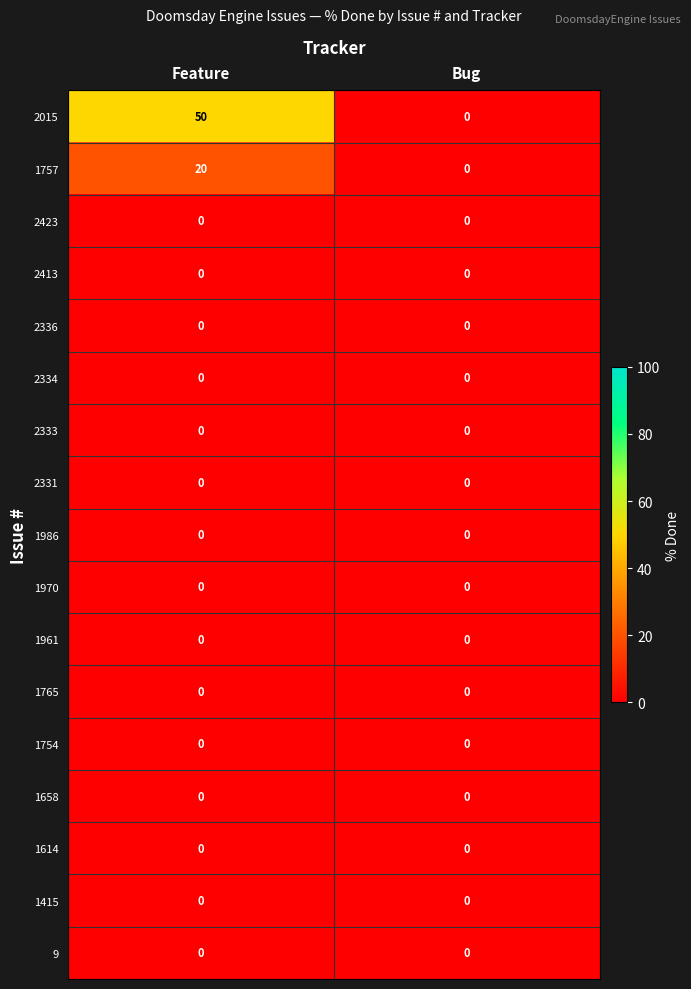

Which series has the largest total across all categories?

2015